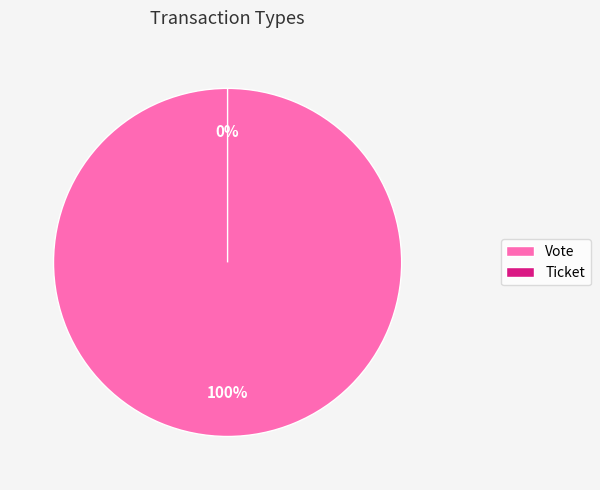

Which slice is the smallest?

Ticket